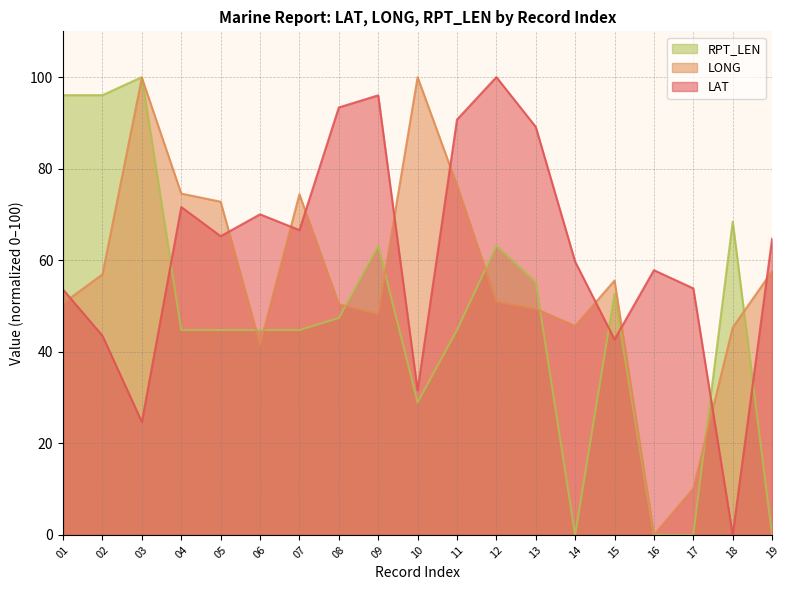

At which label does RPT_LEN first exceed 44?

01